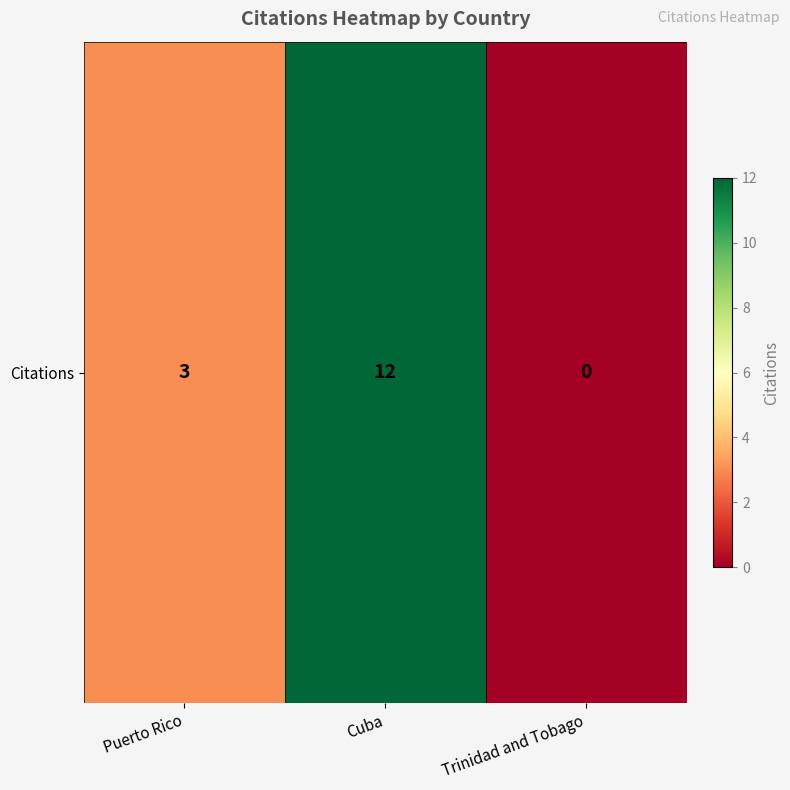

What is the difference between the maximum and minimum values?

12